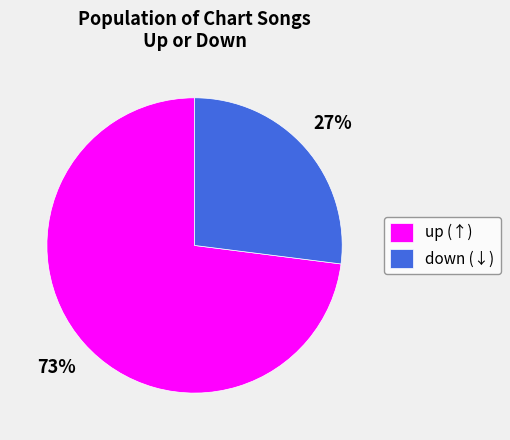

Does any single category account for the majority?

Yes